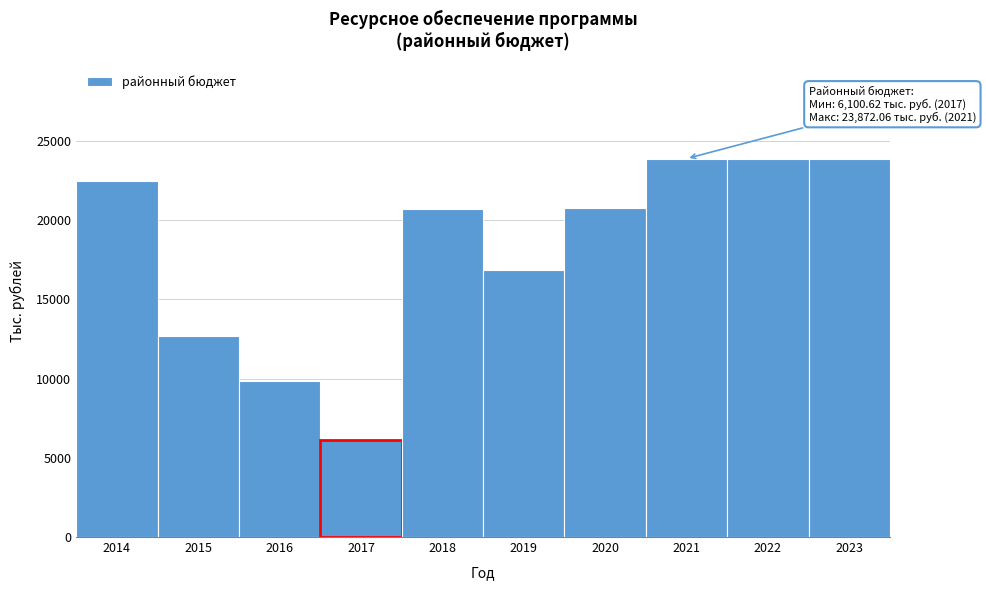

Which has a higher value, 2020 or 2023?

2023